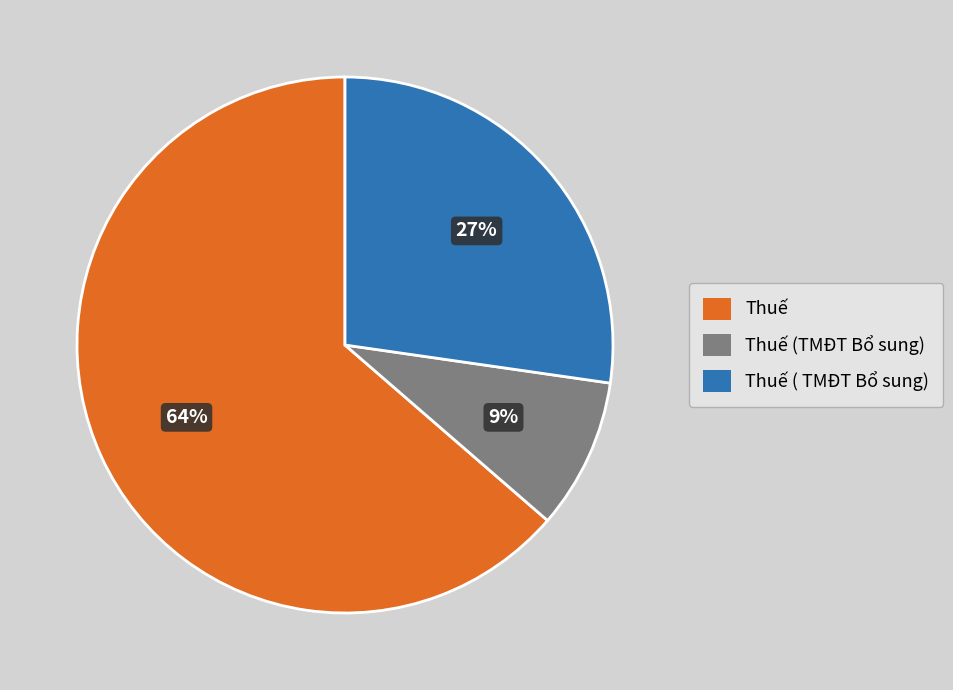

To the nearest percent, what is the average slice percentage?

33%